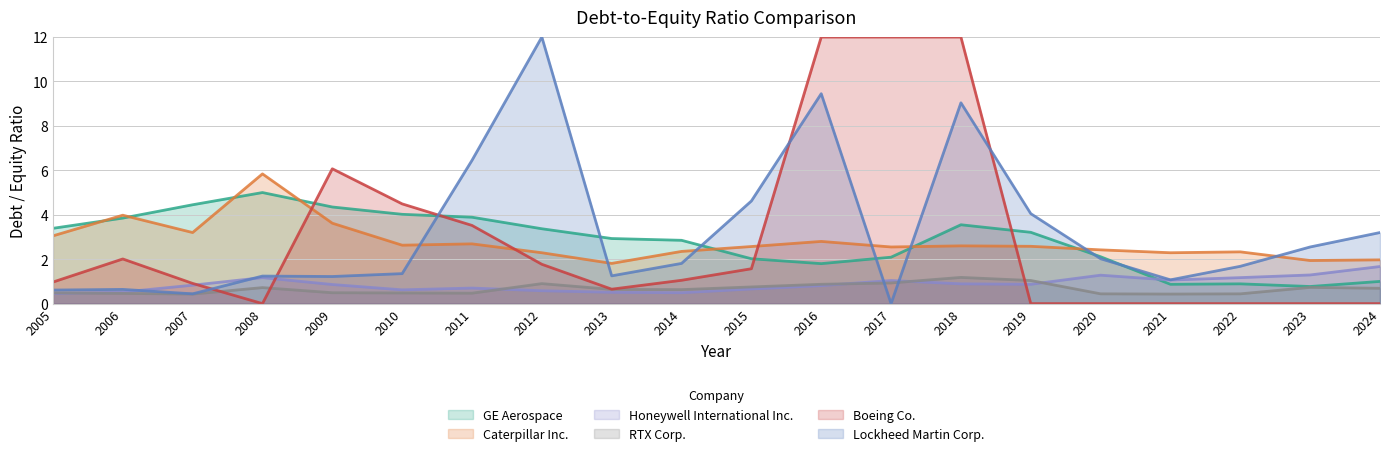

At which label does Lockheed Martin Corp. reach its peak?

2012